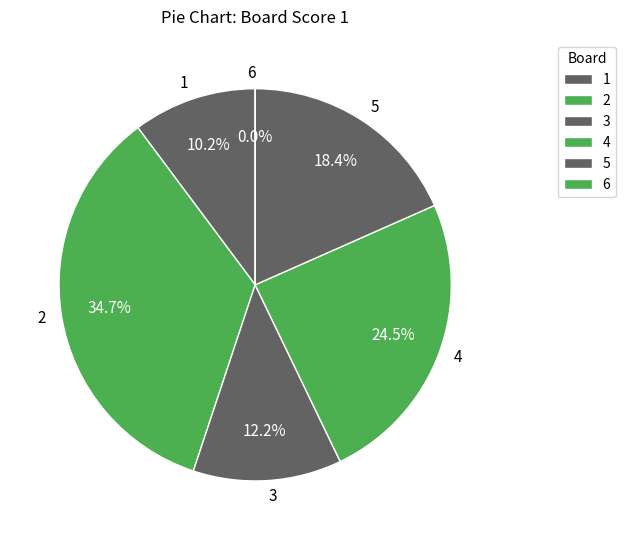

What is the change in value from 1 to 2?

+12